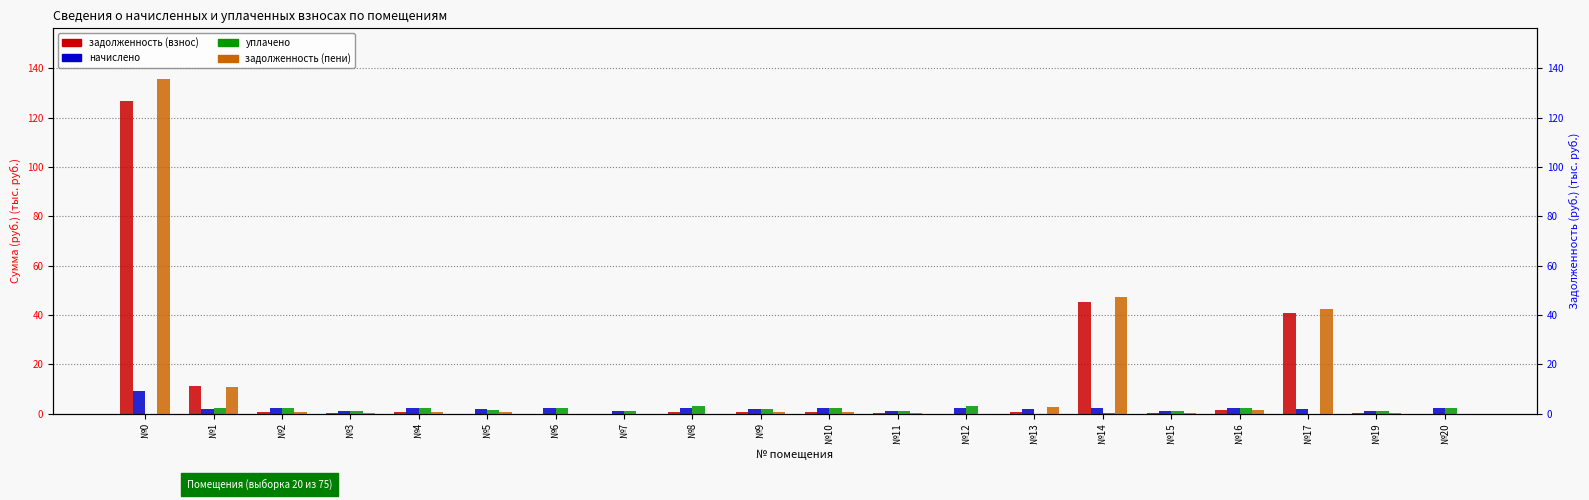

How many bars are there in total?

80